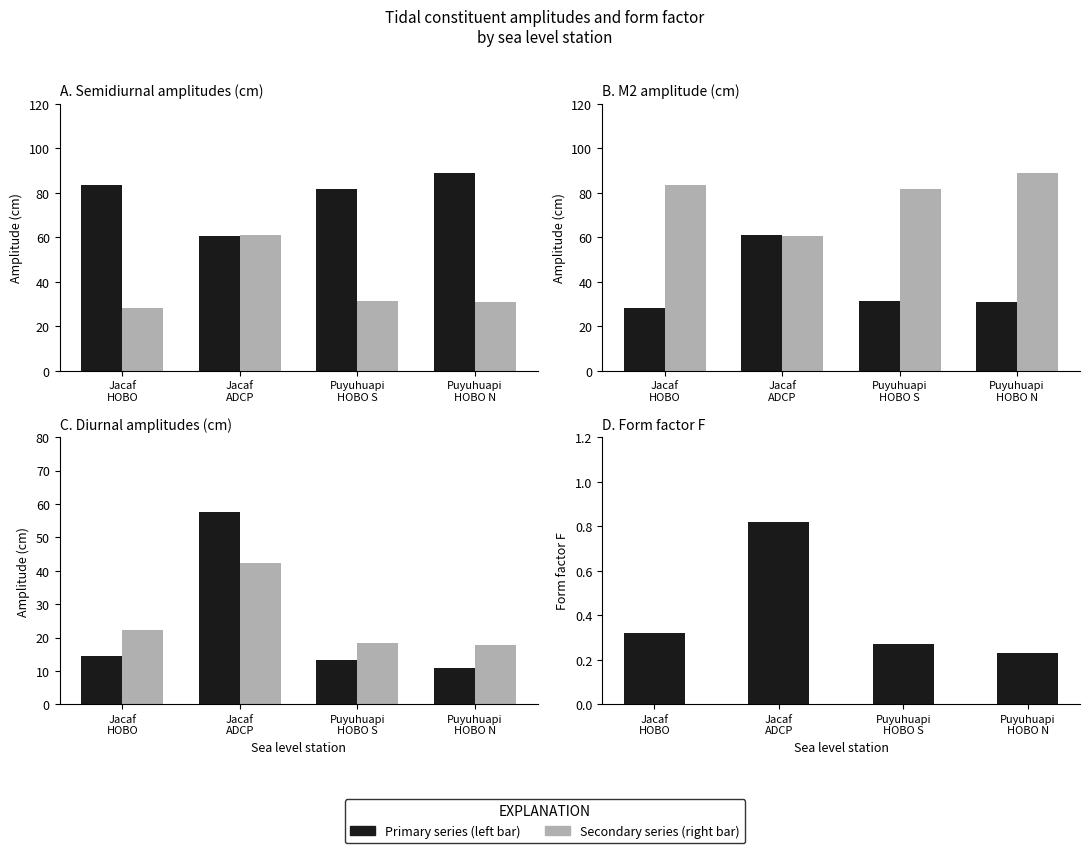

What is the difference between the maximum and minimum values in the Form factor F series?

0.6